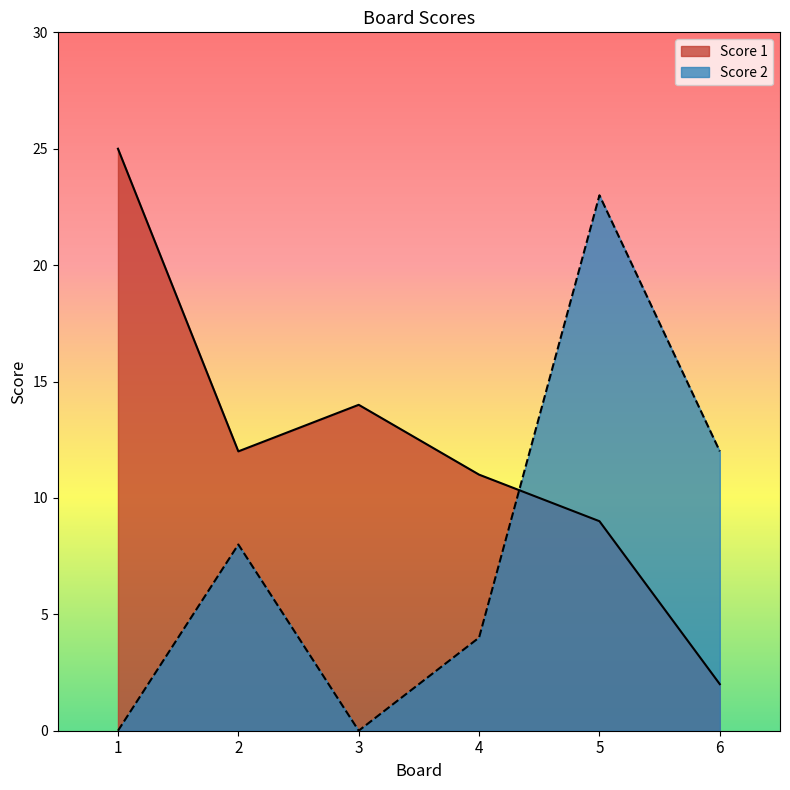

How many categories are shown in the chart?

6